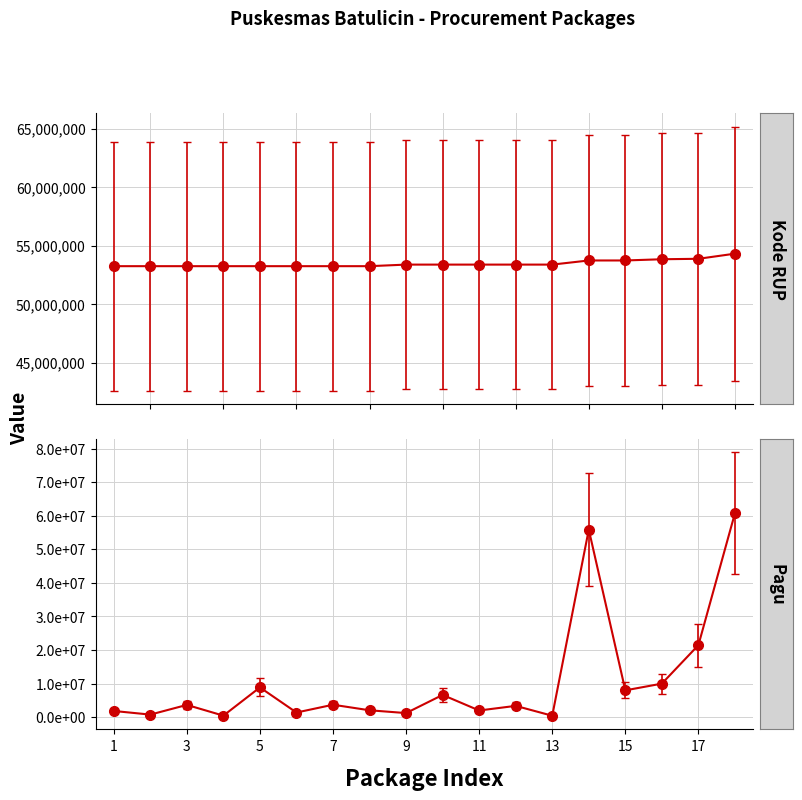

How many values in the Pagu series are below 3663600?

9